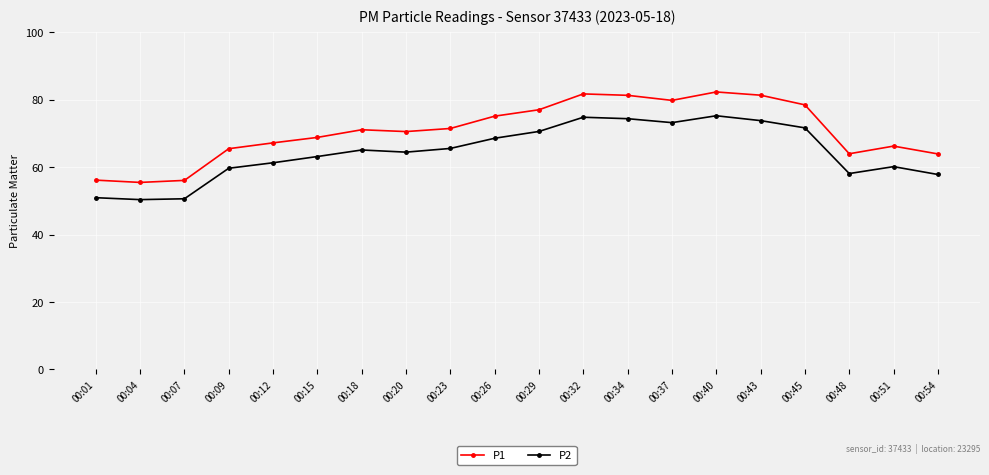

Which series changed the most between 00:12 and 00:29?

P1